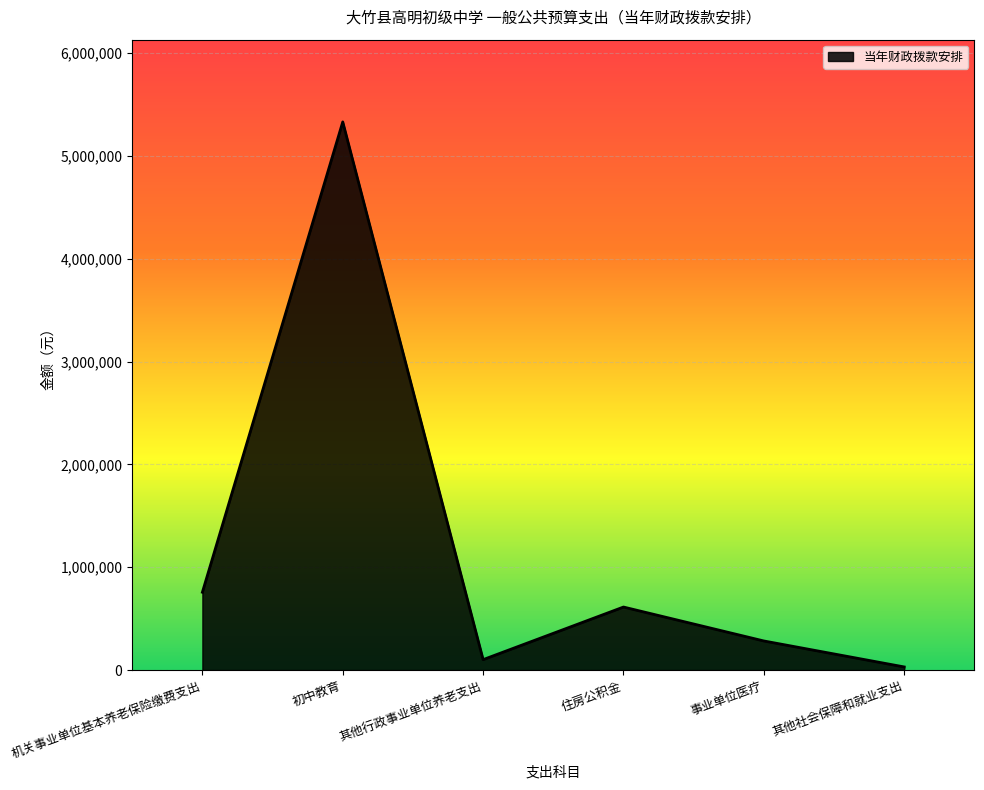

Between 事业单位医疗 and 住房公积金, which is larger?

住房公积金